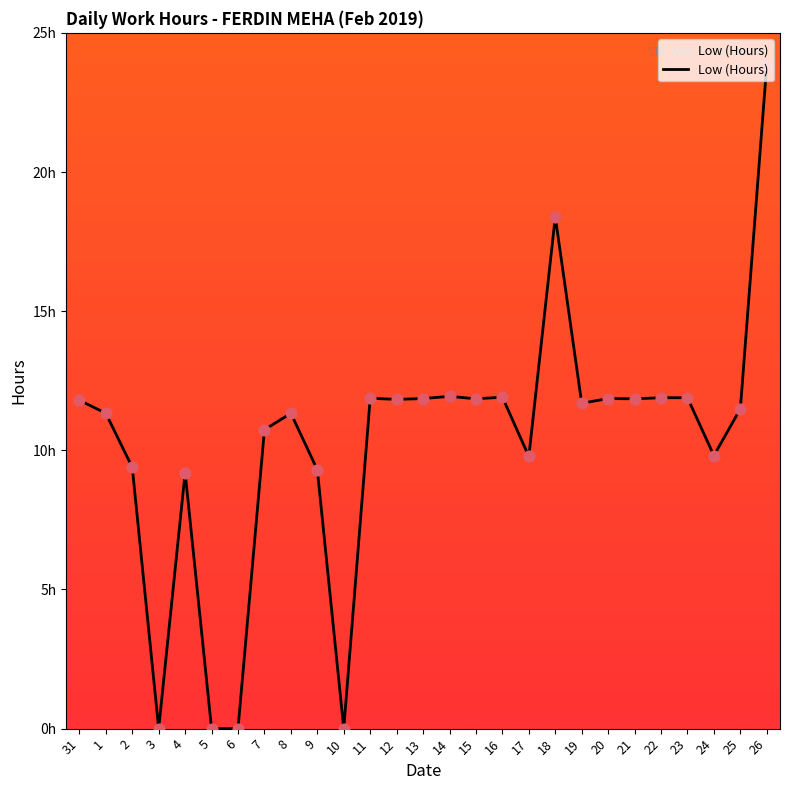

What is the change in value from 1 to 21?

+0.5